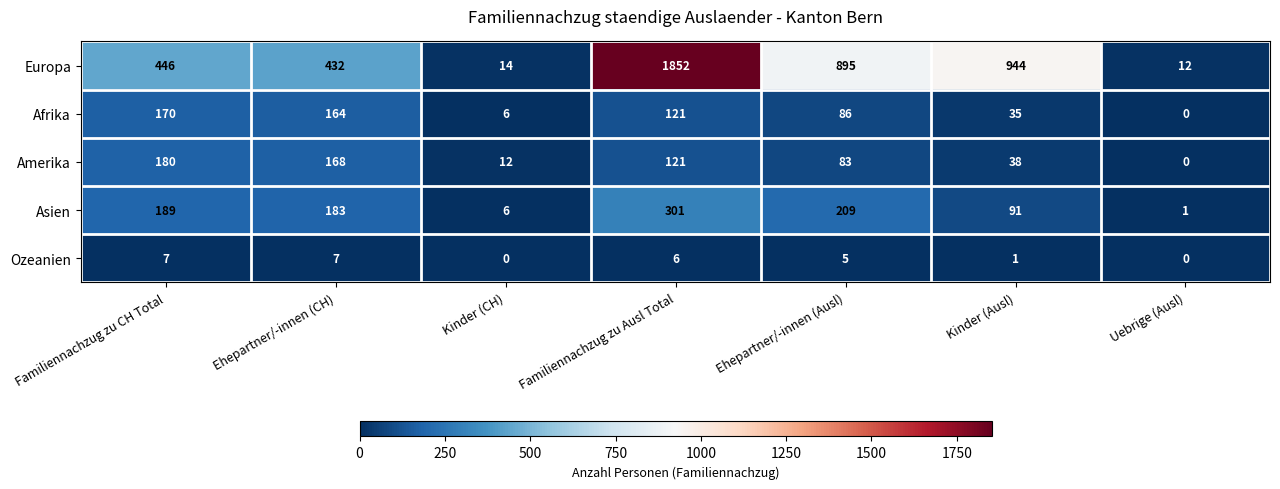

True or false: Afrika has a value of 43 at Familiennachzug zu Ausl Total.

False